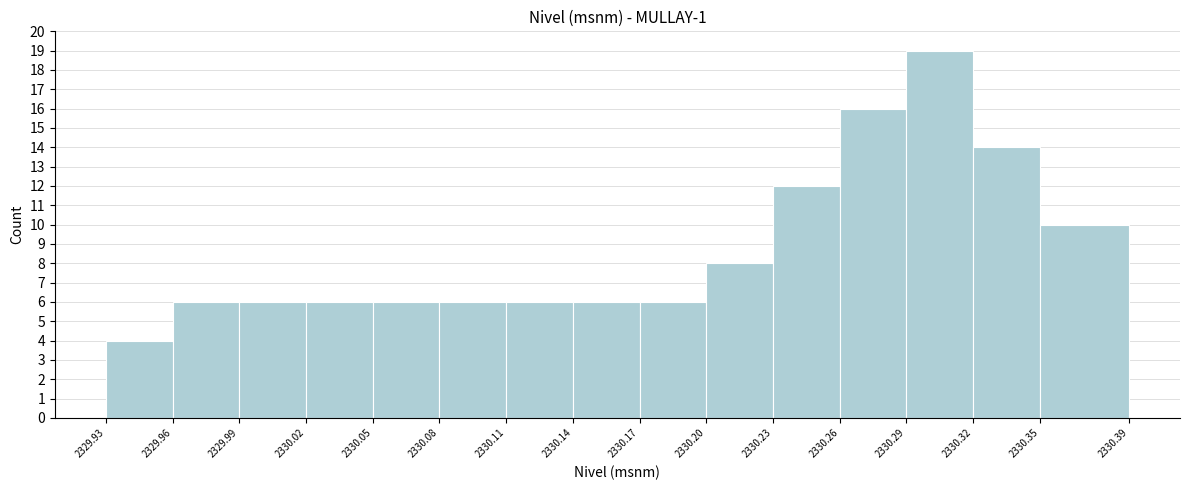

Reading left to right, list every bar in this chart as the range it spans on the x-axis followed by its height. The values are not printed on the chart, so give them approximately, as read against the axis.

2329.93 to 2329.96: 4
2329.96 to 2329.99: 6
2329.99 to 2330.02: 6
2330.02 to 2330.05: 6
2330.05 to 2330.08: 6
2330.08 to 2330.11: 6
2330.11 to 2330.14: 6
2330.14 to 2330.17: 6
2330.17 to 2330.20: 6
2330.20 to 2330.23: 8
2330.23 to 2330.26: 12
2330.26 to 2330.29: 16
2330.29 to 2330.32: 19
2330.32 to 2330.35: 14
2330.35 to 2330.39: 10